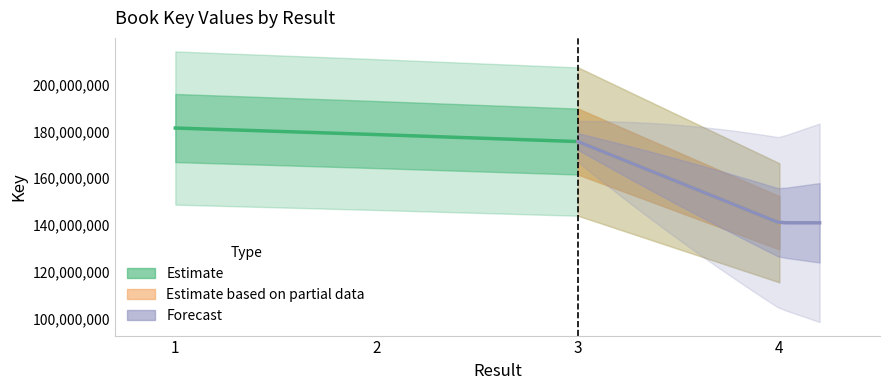

Reading left to right, transcribe all the data shown in this chart.

181422159	178634640	175652560	141026148